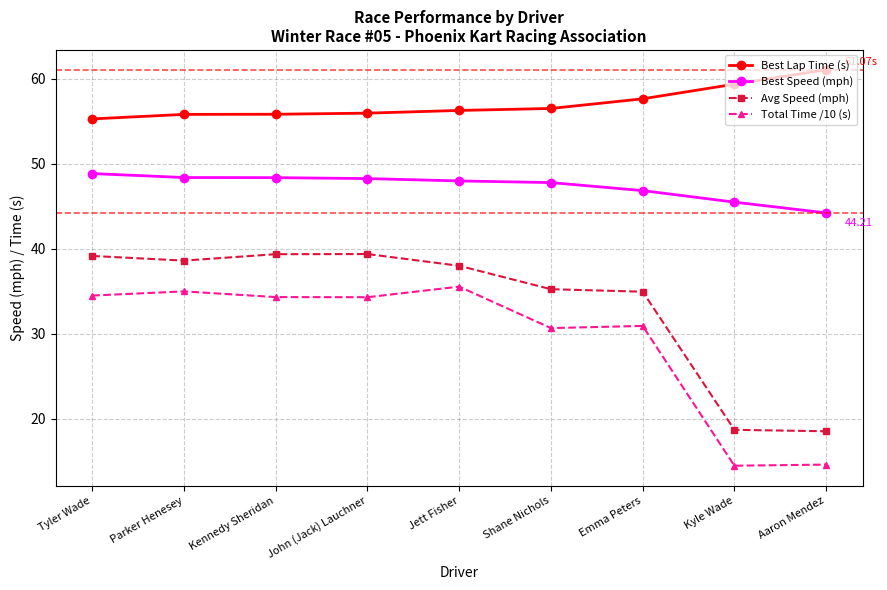

At which label does Best Speed (mph) reach its minimum?

Aaron Mendez